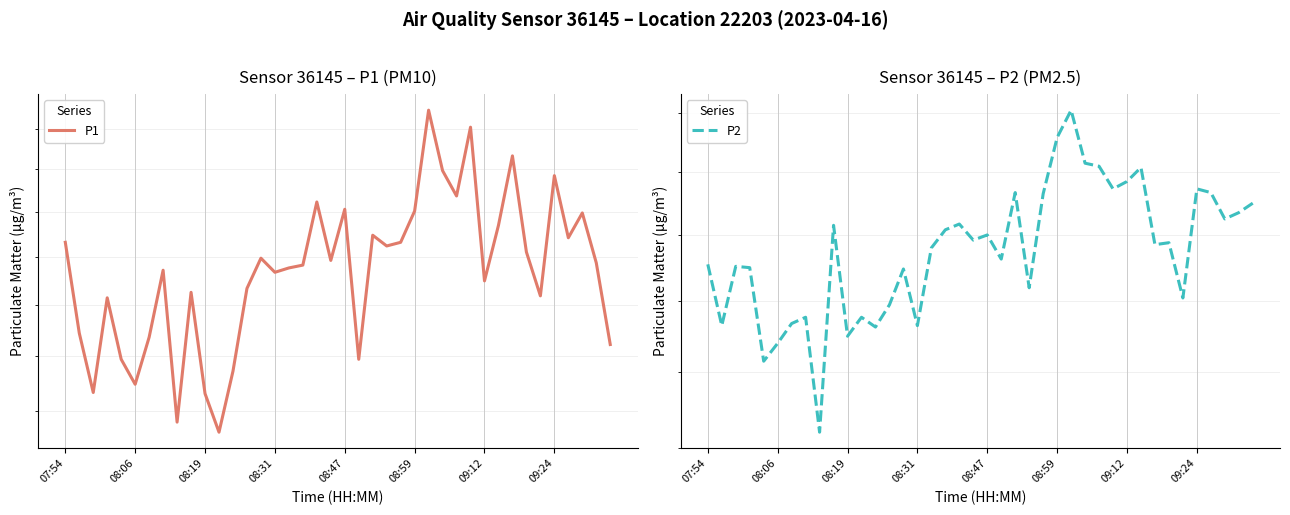

The value of P1 at 08:19 is 33.3. True or false?

True